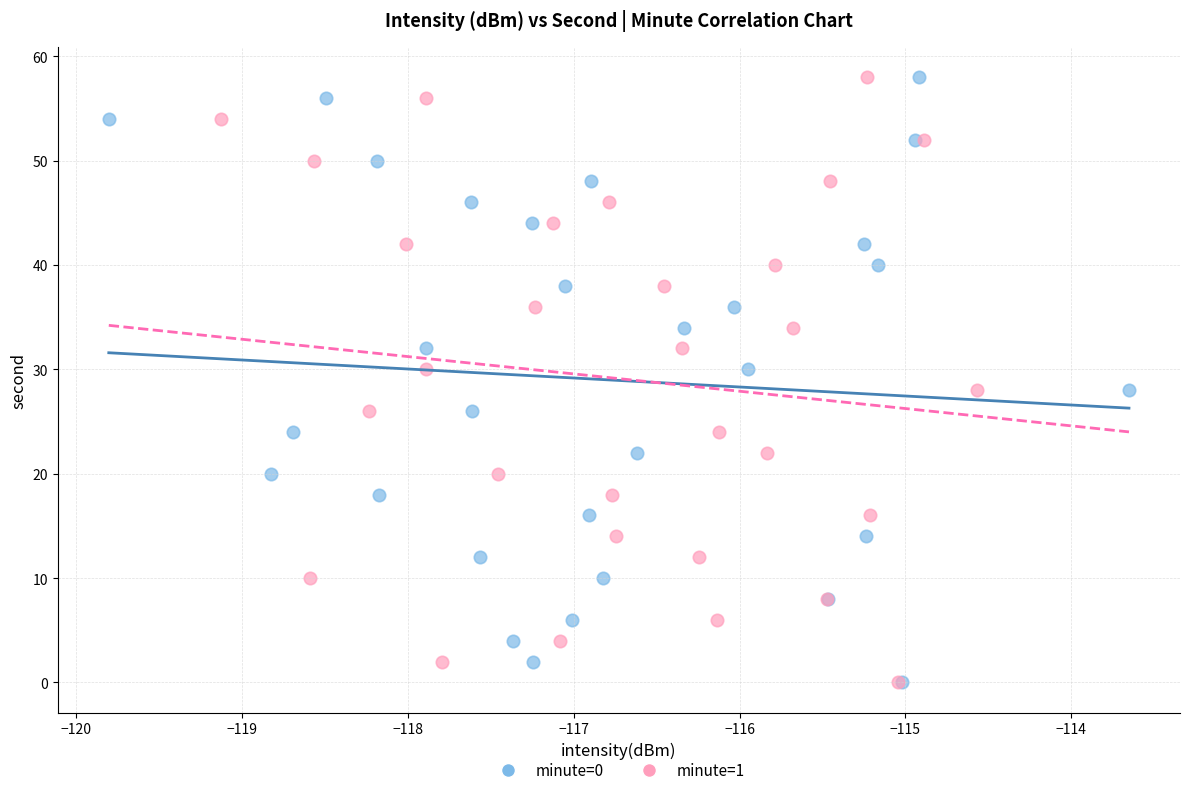

What are all the series names shown in the legend?

minute=0, minute=1